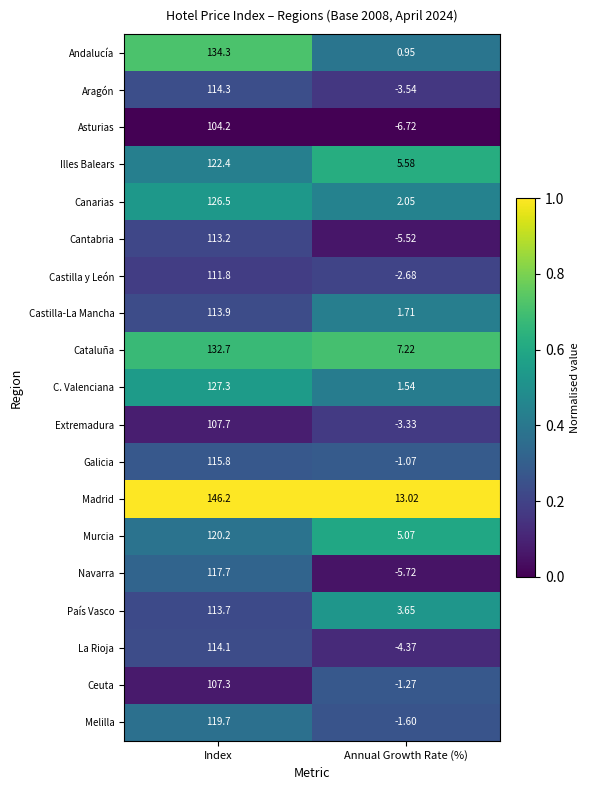

Where is Aragón nearest to the value 55?

Annual Growth Rate (%)